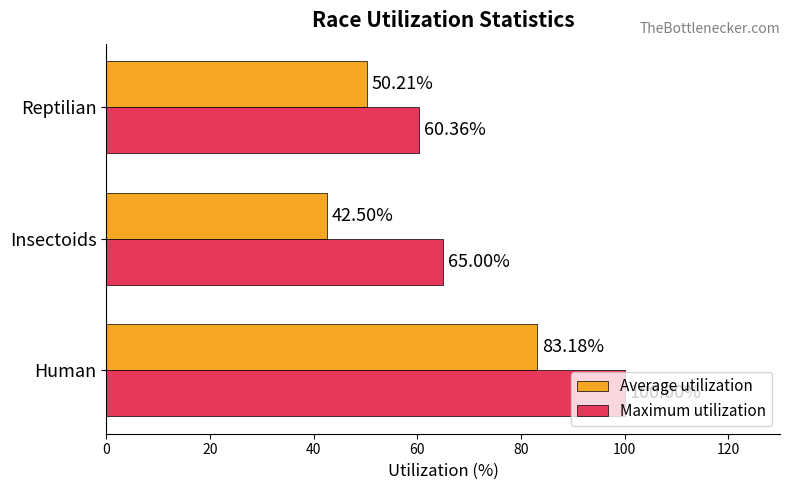

How many data points in Average utilization are above 50?

2